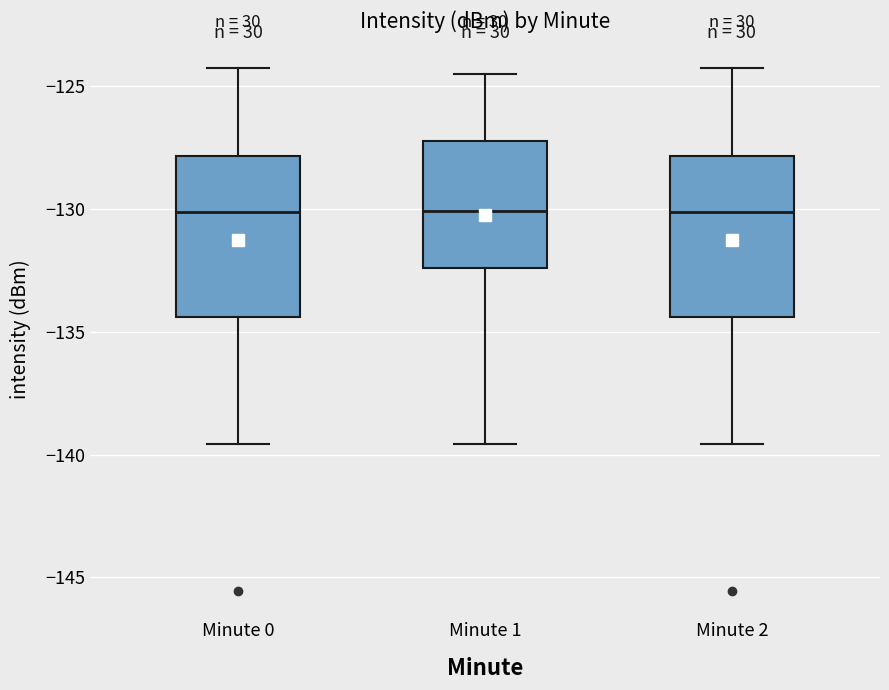

Where is the upper edge of the box for Minute 2 on the y-axis? The values are not printed on the chart, so give them approximately, as read against the axis.

-128.0